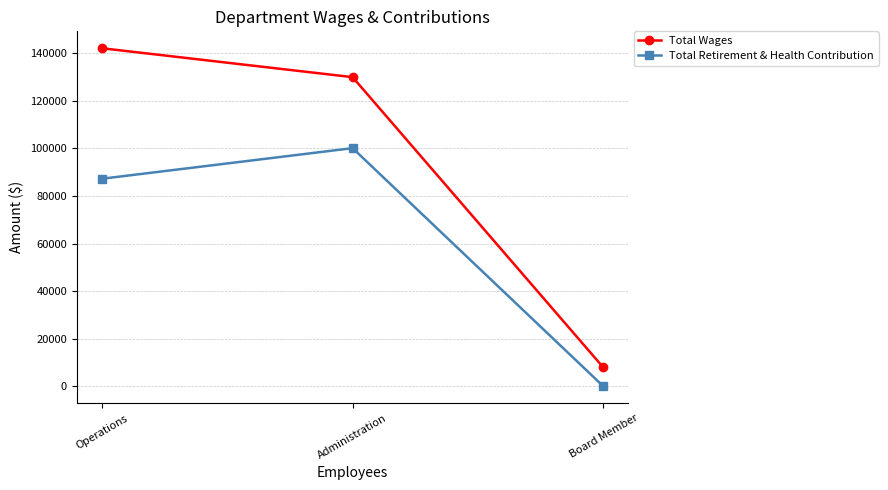

What is the sum of all Total Wages values?

279892